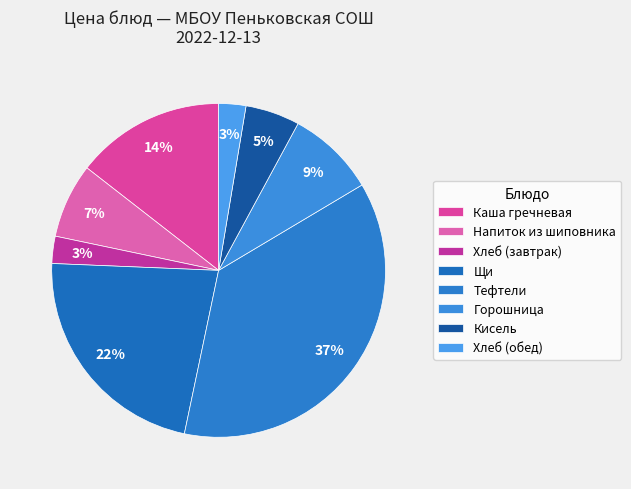

To the nearest percent, what is the combined percentage of Хлеб (обед) and Каша гречневая?

17%